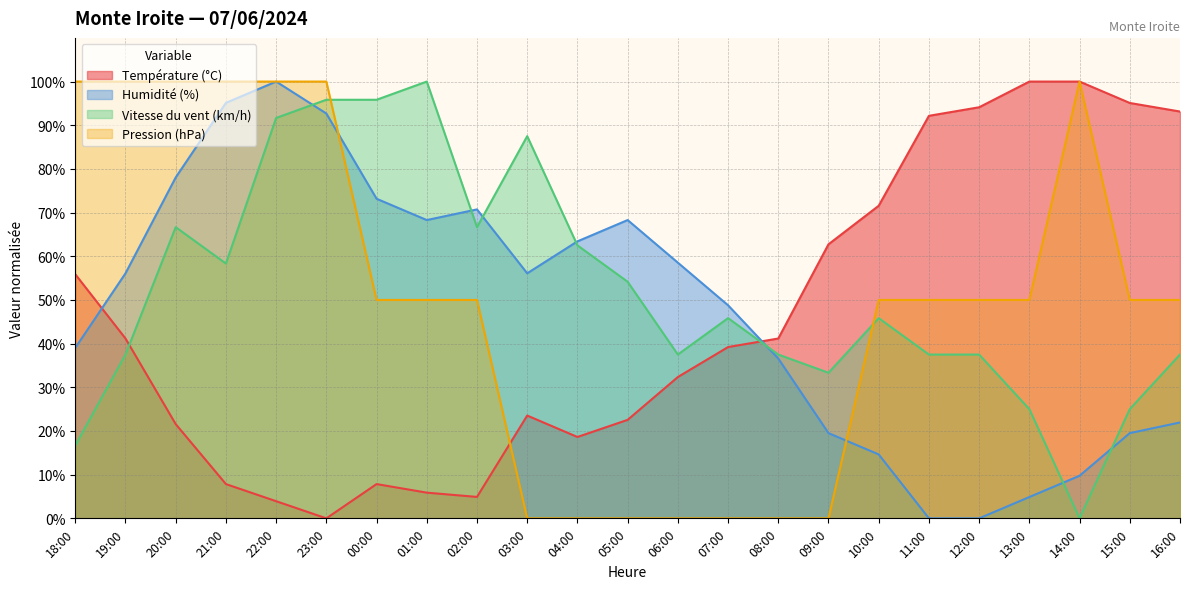

Which has a higher value, 06:00 or 04:00?

06:00